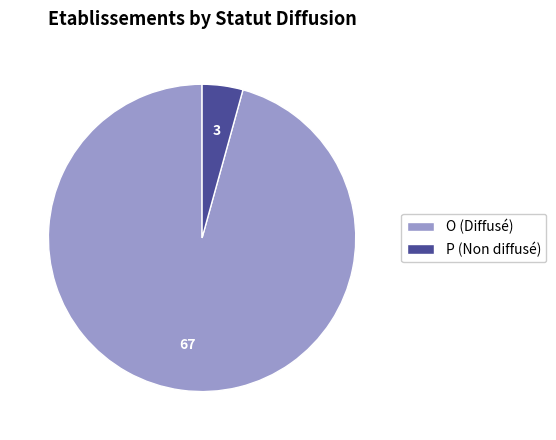

Which slice is the smallest?

P